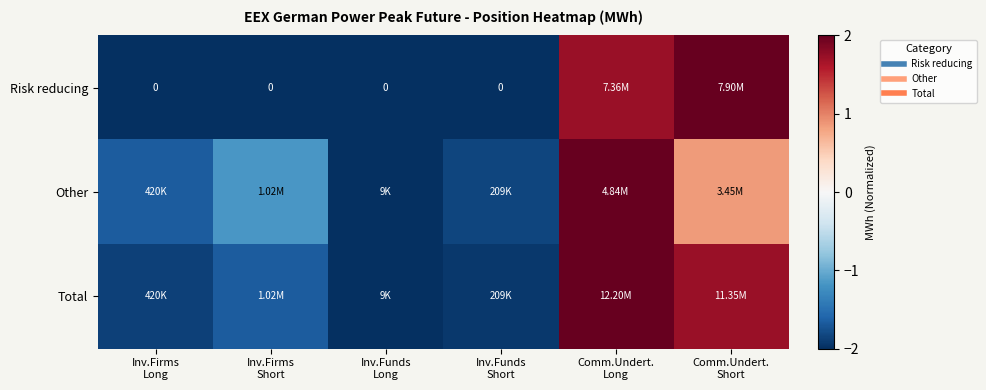

What is the spread (max minus min) of values at Comm.Undert.
Short?

1.2